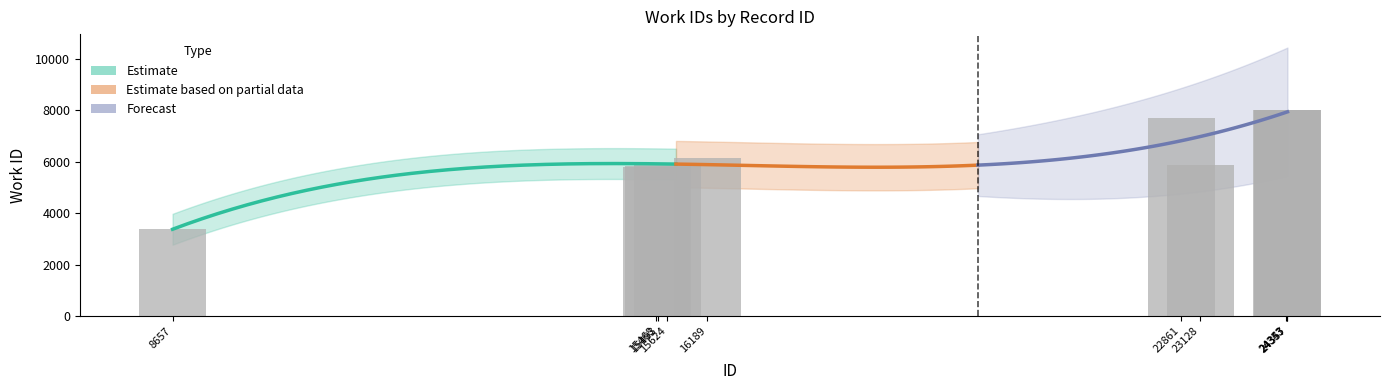

Reading left to right, transcribe all the data shown in this chart.

3379	5800	5813	5882	6136	7690	5882	7991	7998	8001